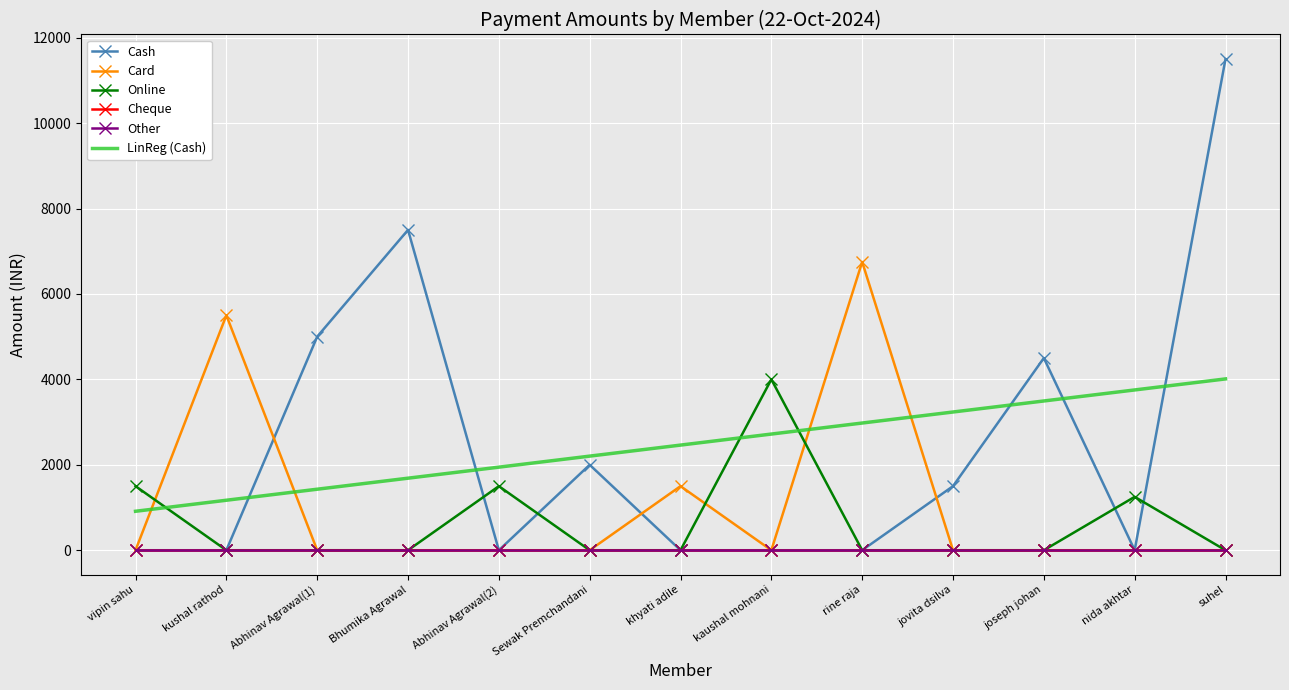

Which has a higher value, kaushal mohnani or rine raja?

kaushal mohnani